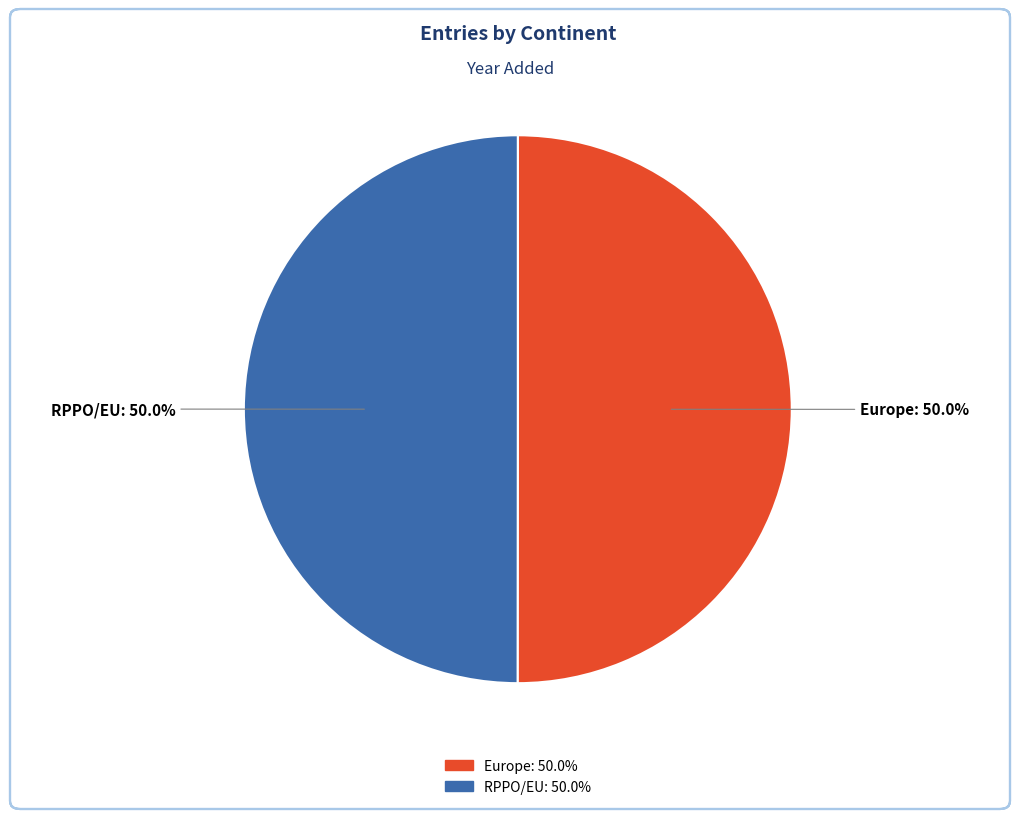

How many segments does this pie chart have?

2